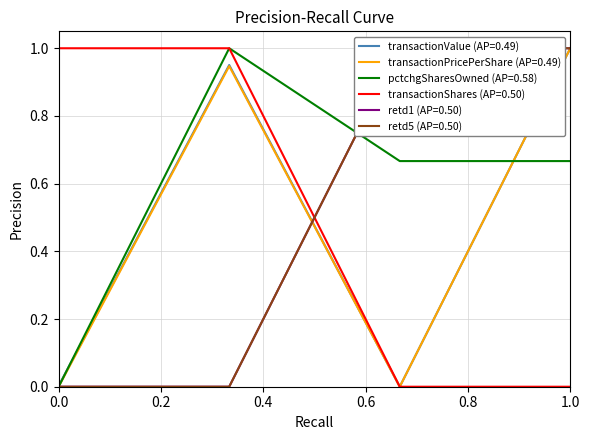

At how many categories does at least one series exceed 0?

4